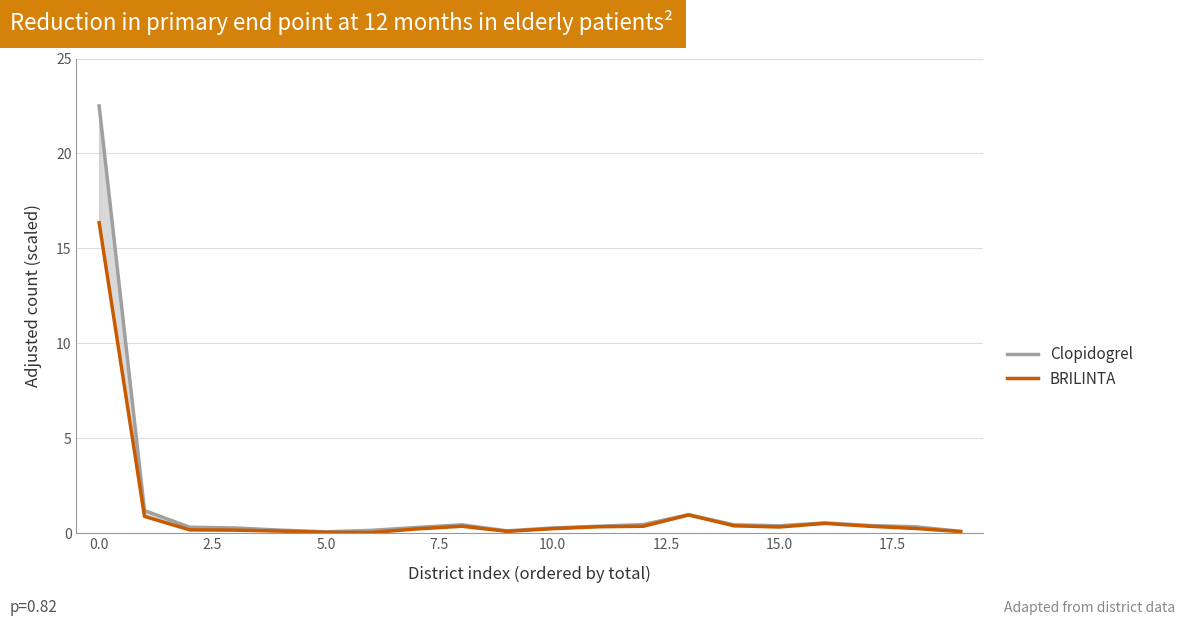

What is the total value across all series at 11?

0.7